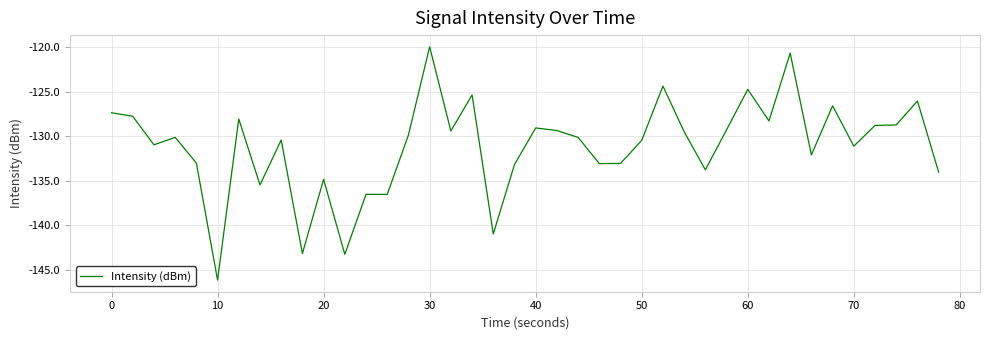

What is the smallest value displayed?

-146.1